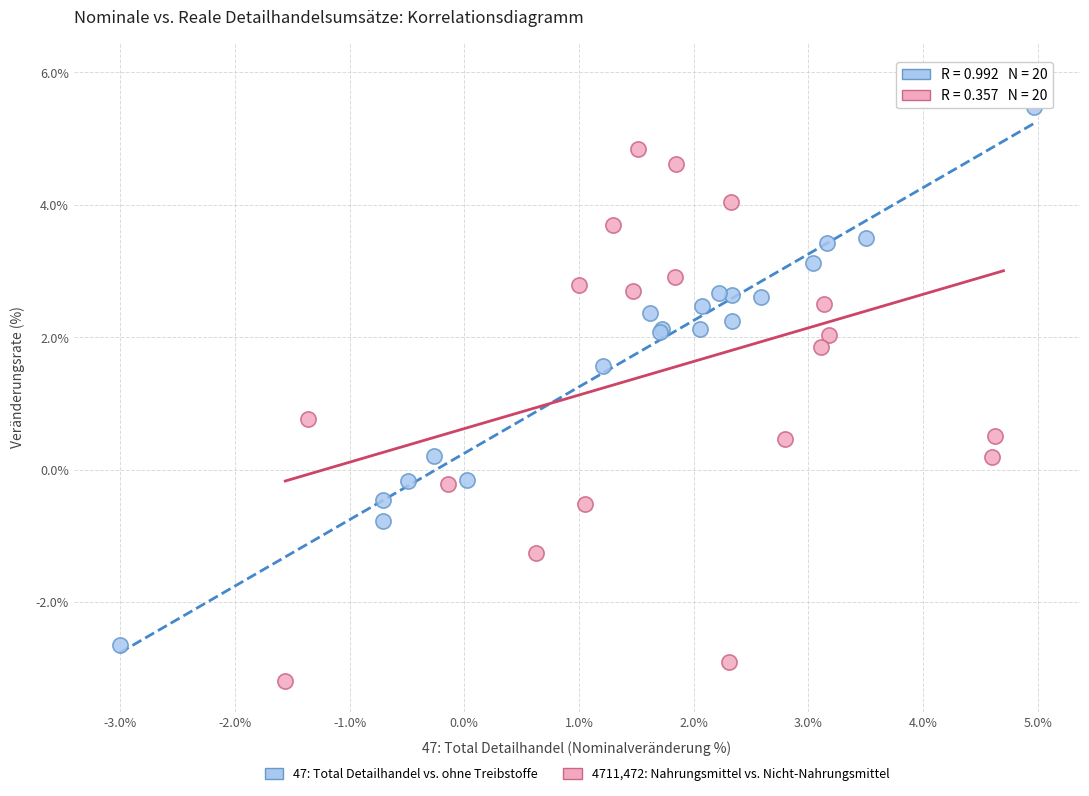

Which series has the widest spread of Y values?

4711,472: Nahrungsmittel vs. Nicht-Nahrungsmittel